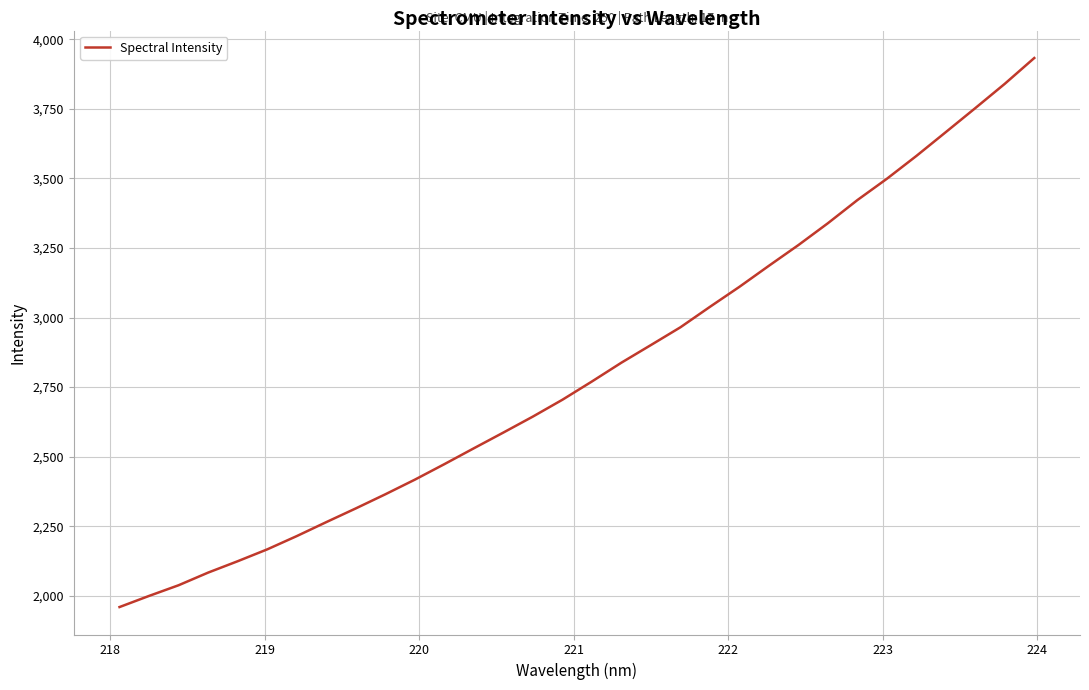

What is the minimum value shown in the chart?

1959.5